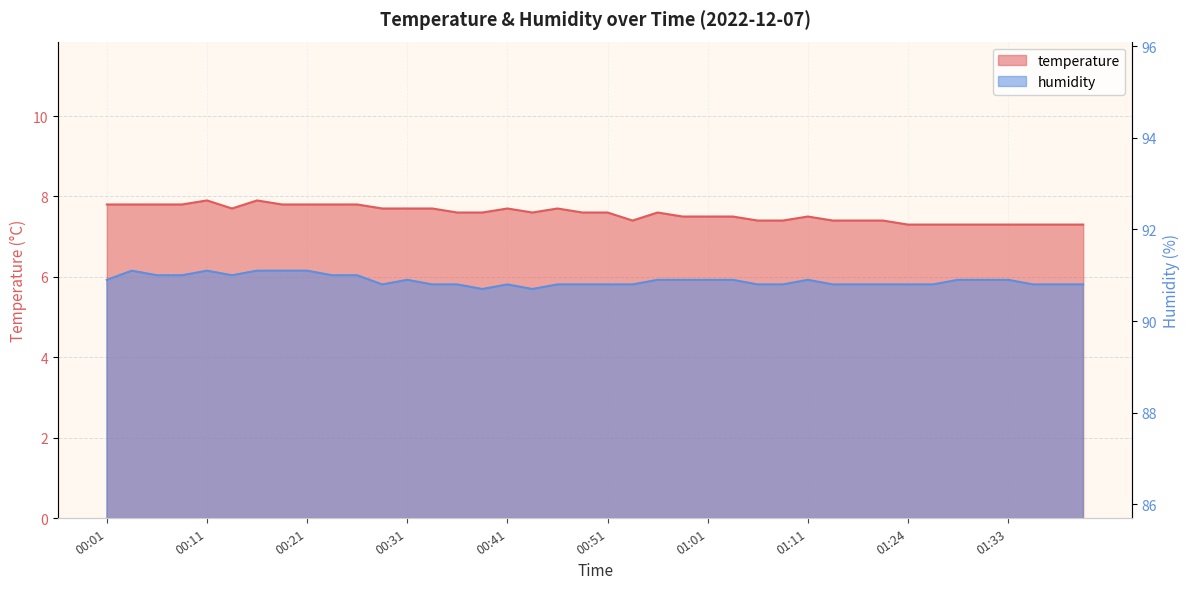

Does the chart have visible grid lines?

Yes